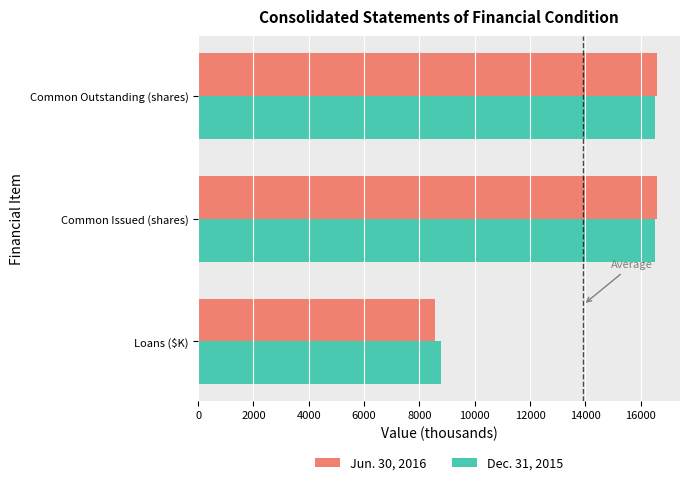

Which series has the largest range (max minus min)?

Jun. 30, 2016